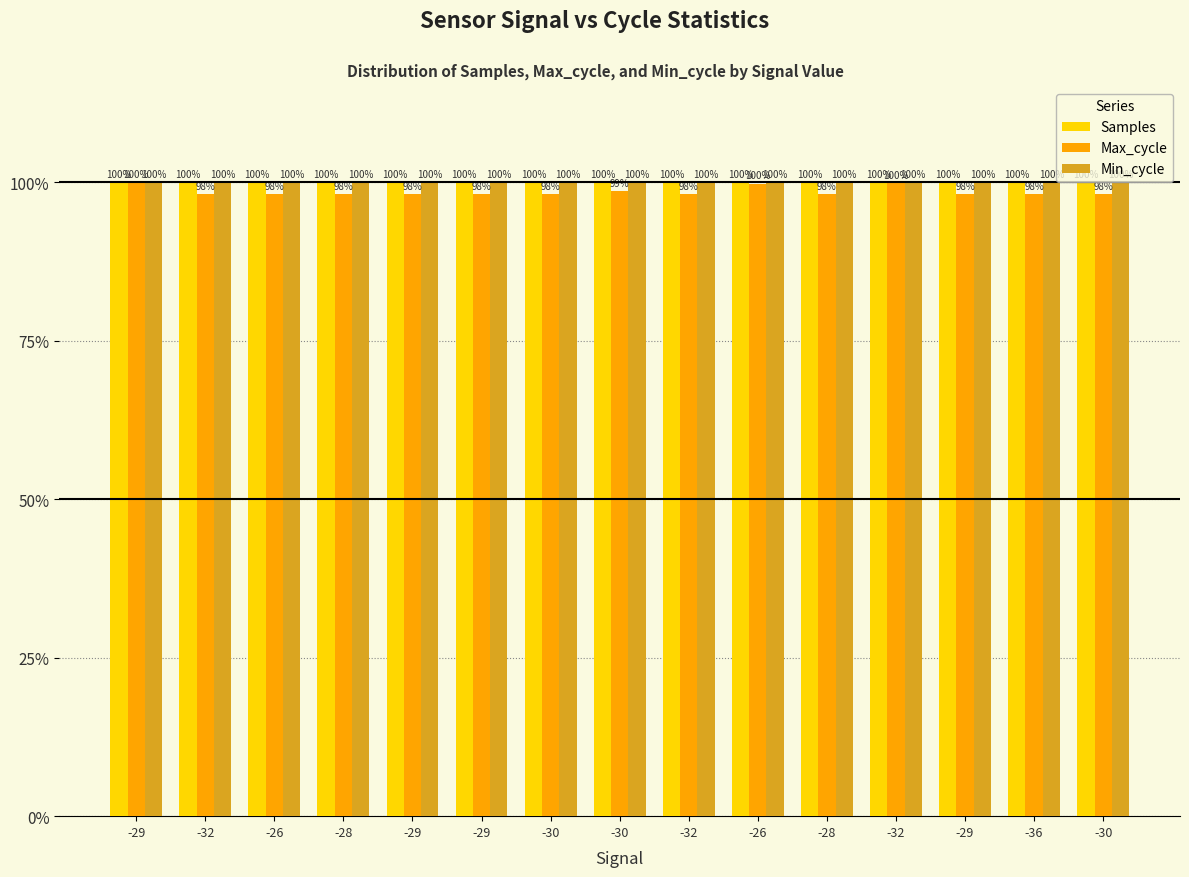

What are all the series names shown in the legend?

Samples, Max_cycle, Min_cycle